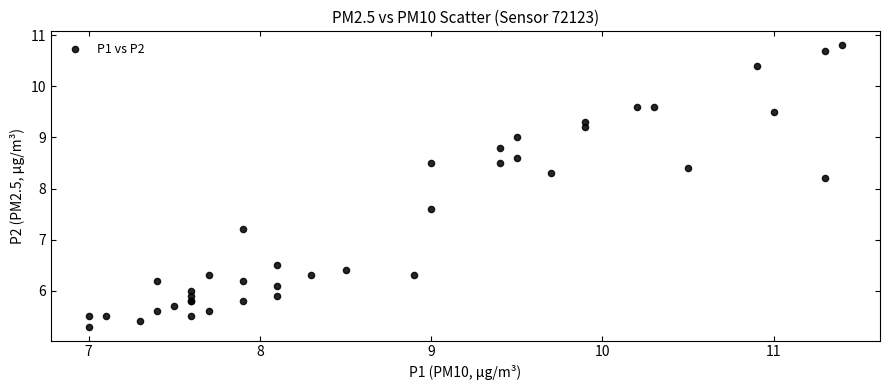

What Y value in the scatter plot is closest to 8?

8.2